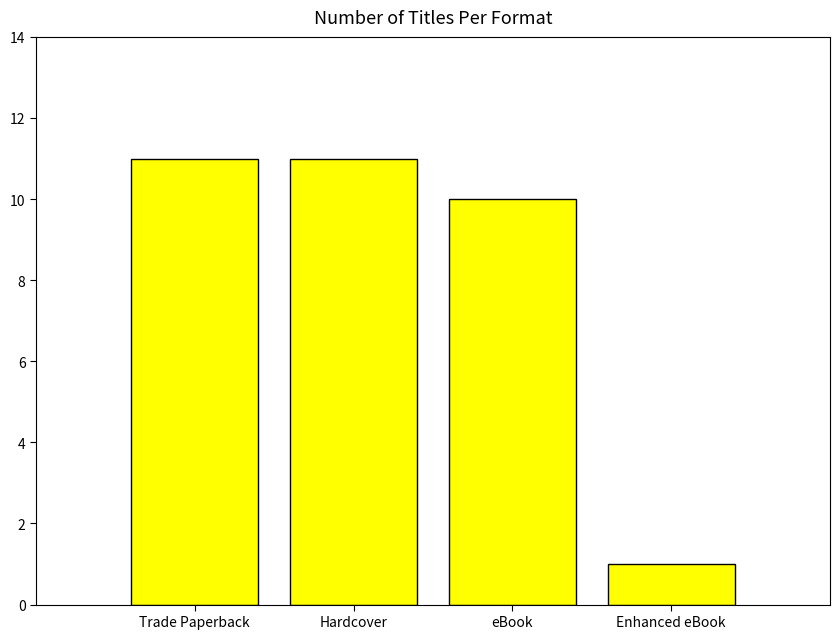

How many bars are there in total?

4